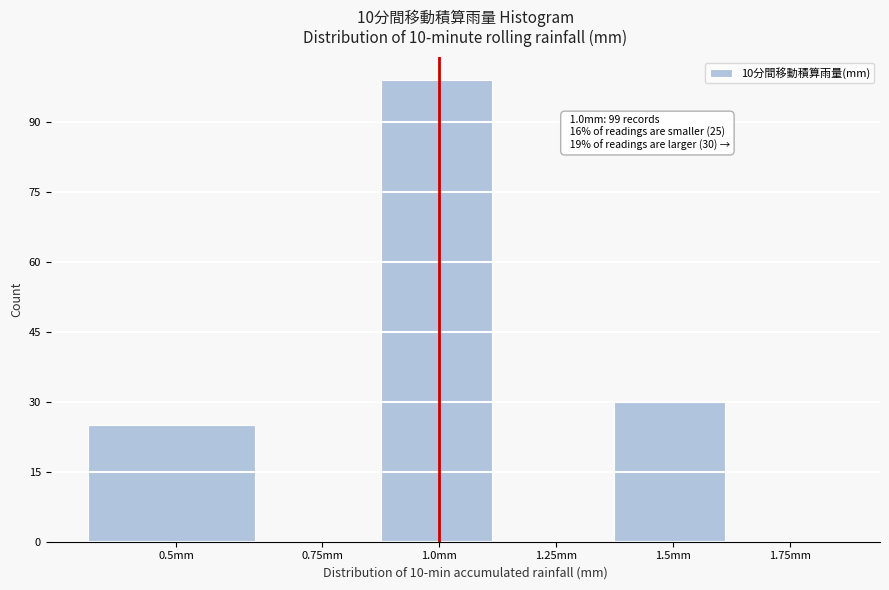

Reading left to right, extract all data points from this chart.

0.5mm=25	0.75mm=0	1.0mm=99	1.25mm=0	1.5mm=30	1.75mm=0